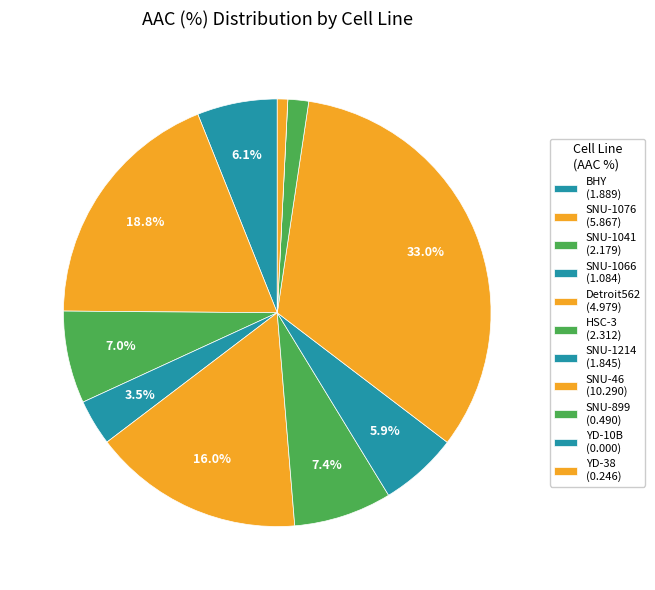

Which category has the biggest portion of the pie?

SNU-46